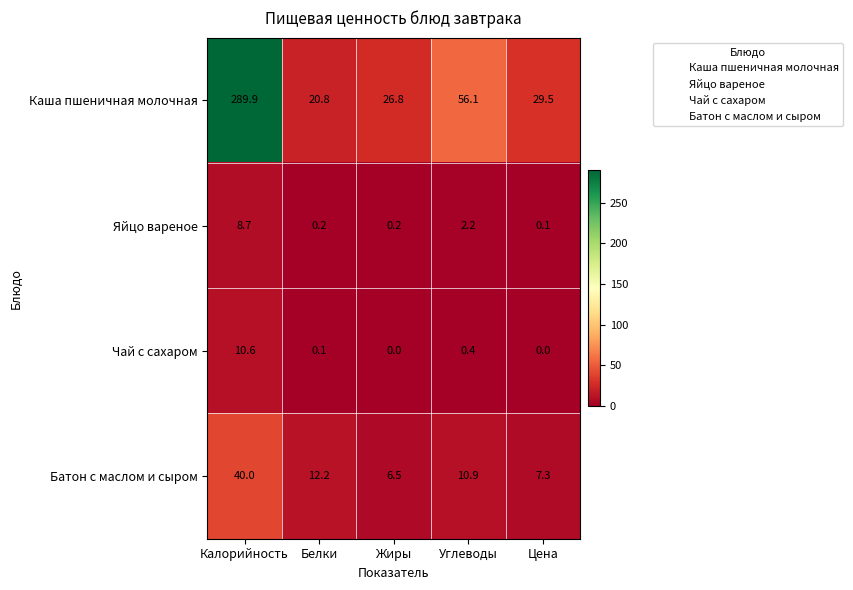

Rank the series by their maximum value, from lowest to highest.

Яйцо вареное, Чай с сахаром, Батон с маслом и сыром, Каша пшеничная молочная